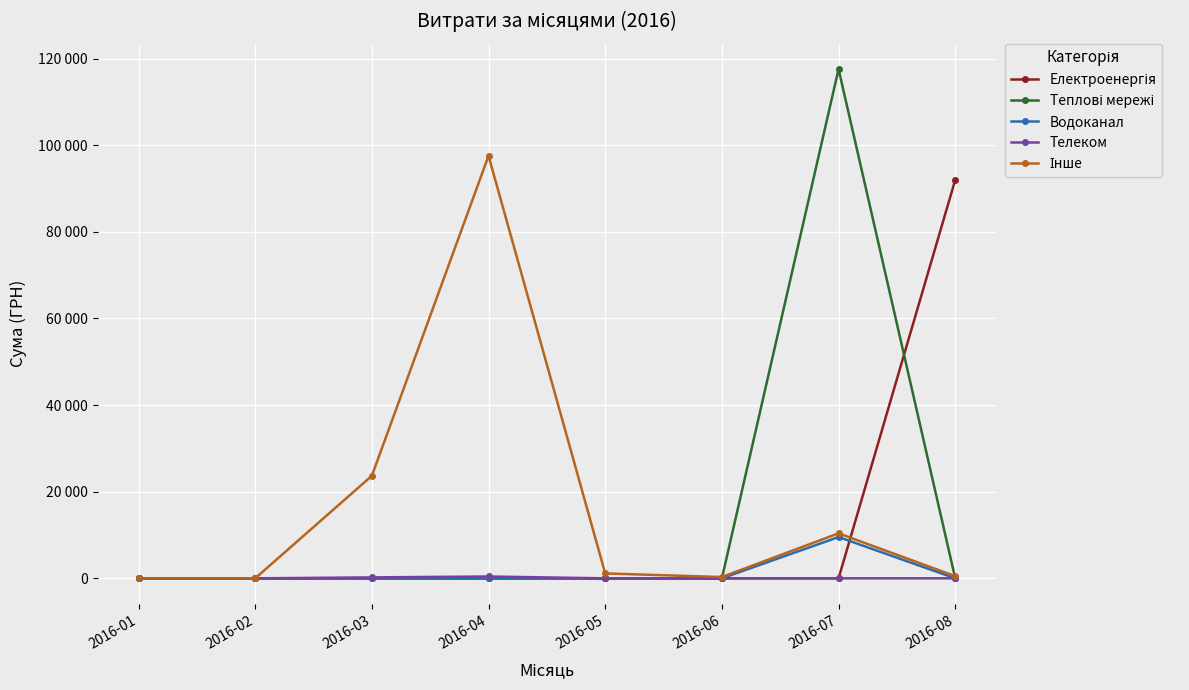

Does the chart have visible grid lines?

Yes